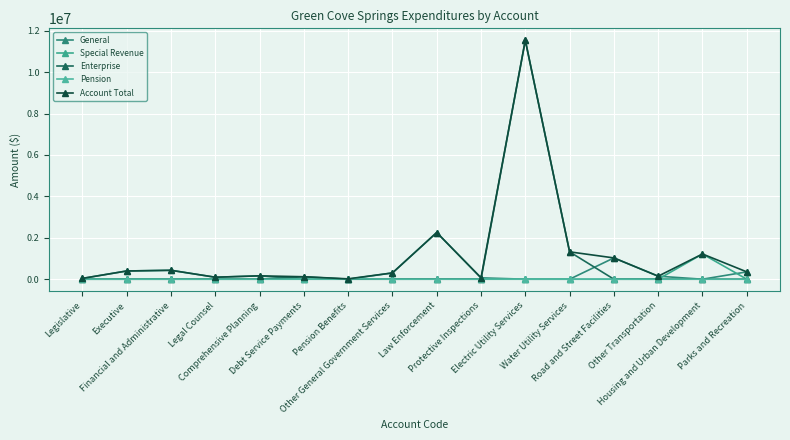

How many series are shown in this chart?

5